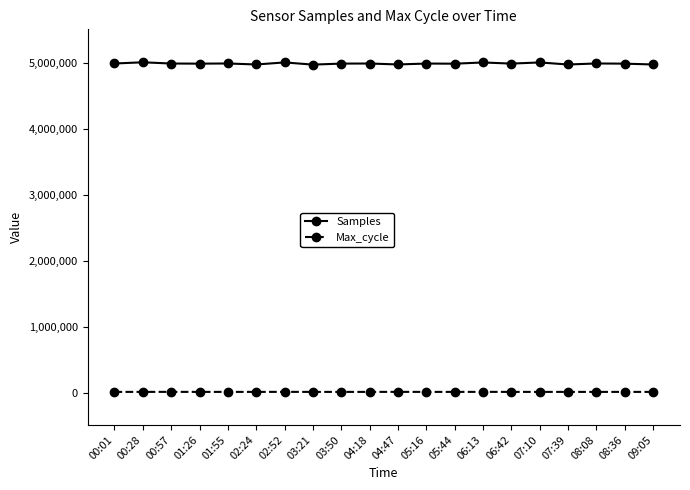

Which series has the largest range (max minus min)?

Samples